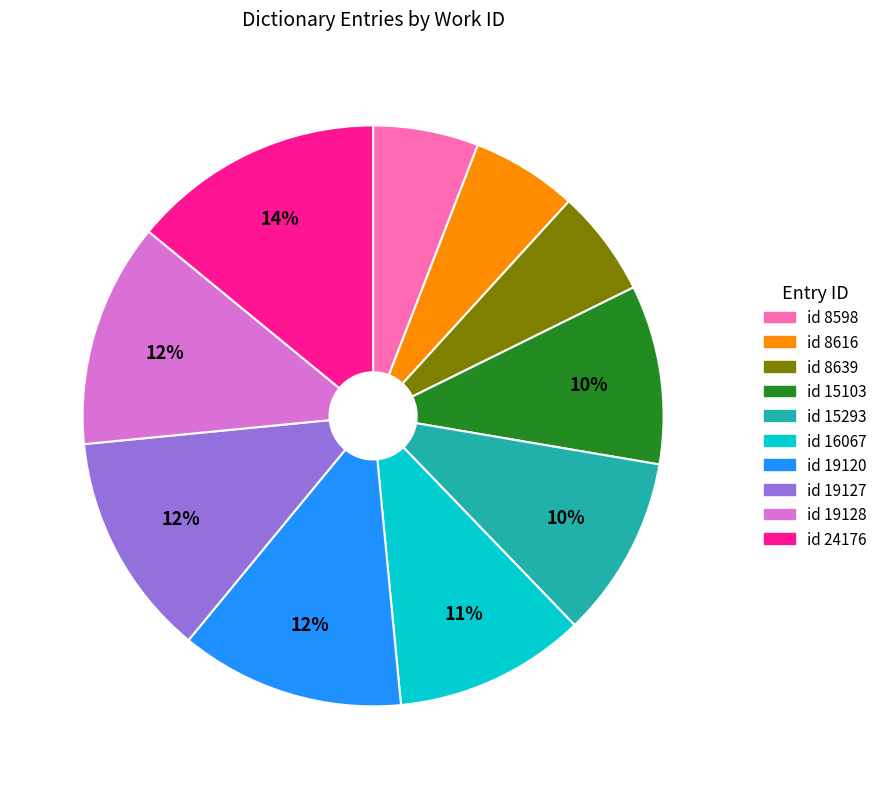

Is there any slice that represents more than half of the pie?

No